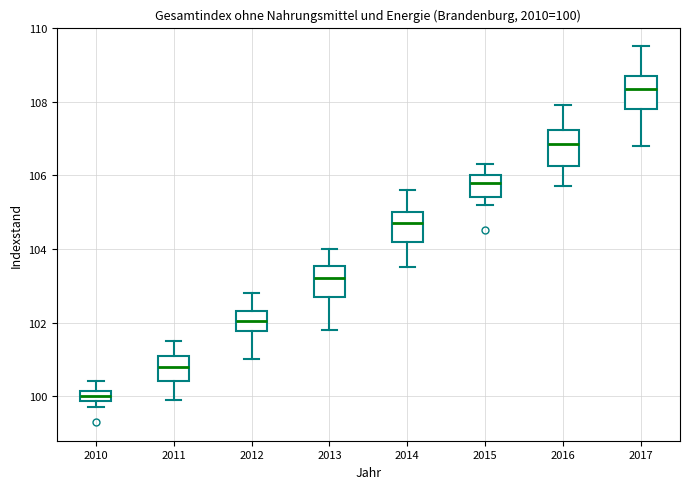

Which box's median line is the lowest?

2010